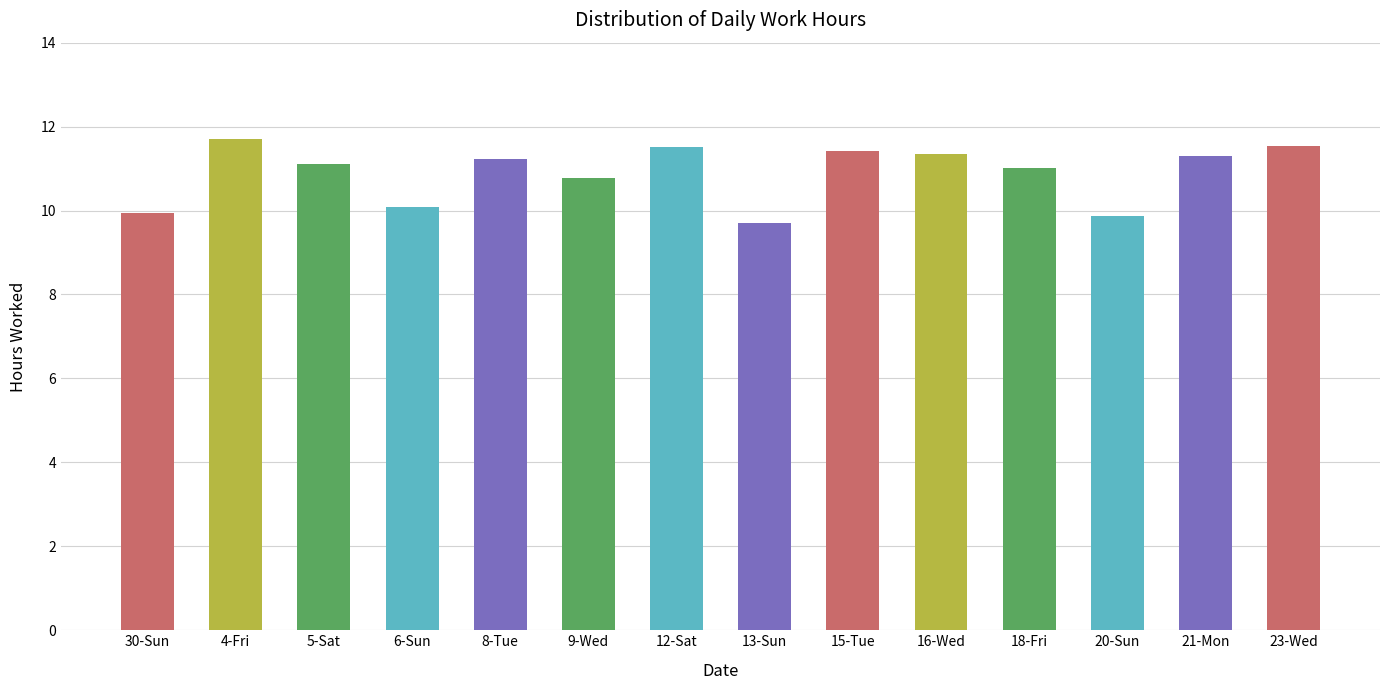

What is the smallest value displayed?

9.7